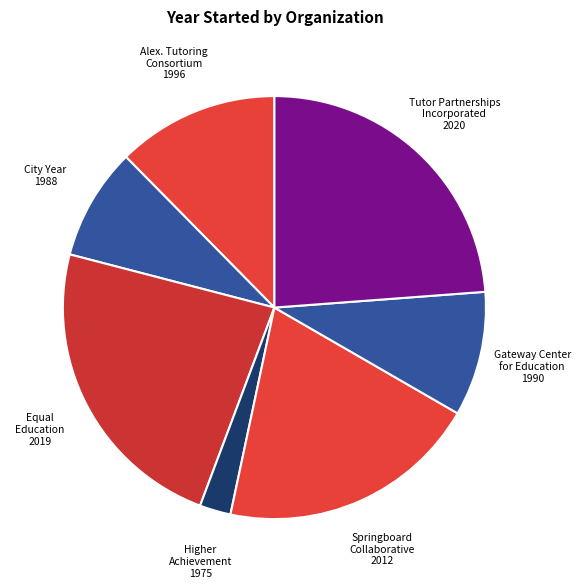

Is it true that Alex. Tutoring Consortium 1996 is 20% of the pie?

False